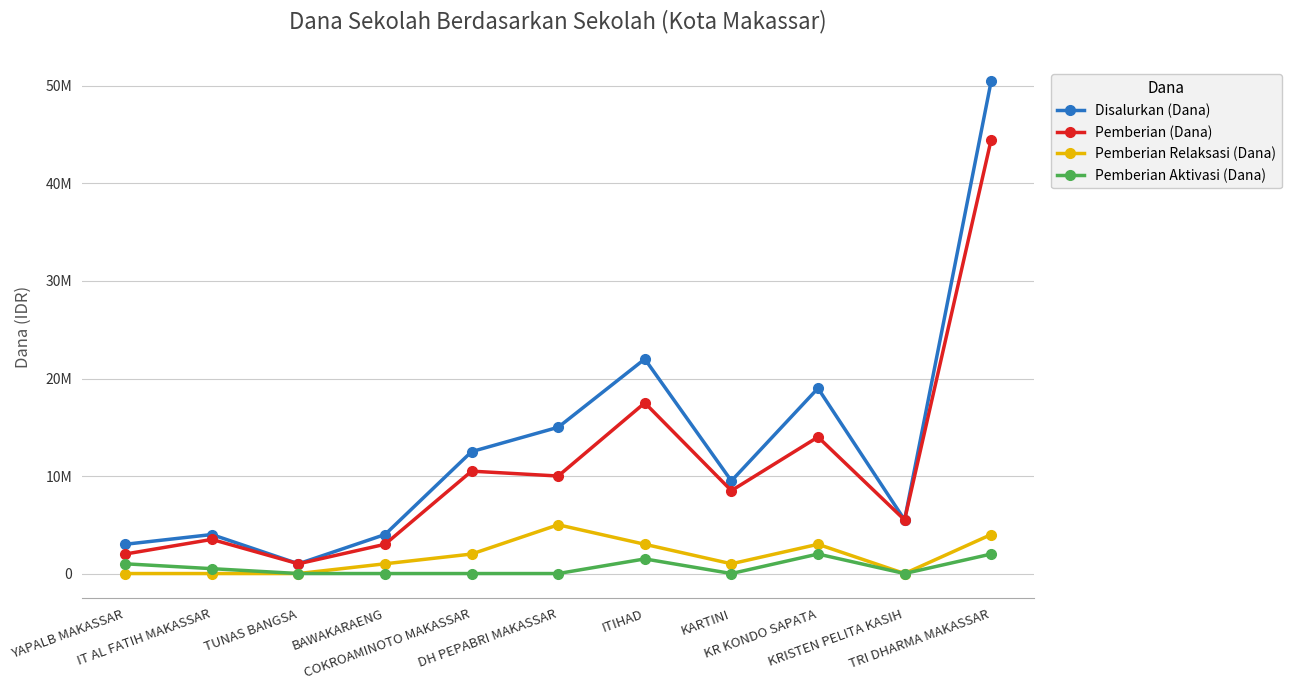

True or false: Disalurkan (Dana) and Pemberian Relaksasi (Dana) intersect in this chart.

False